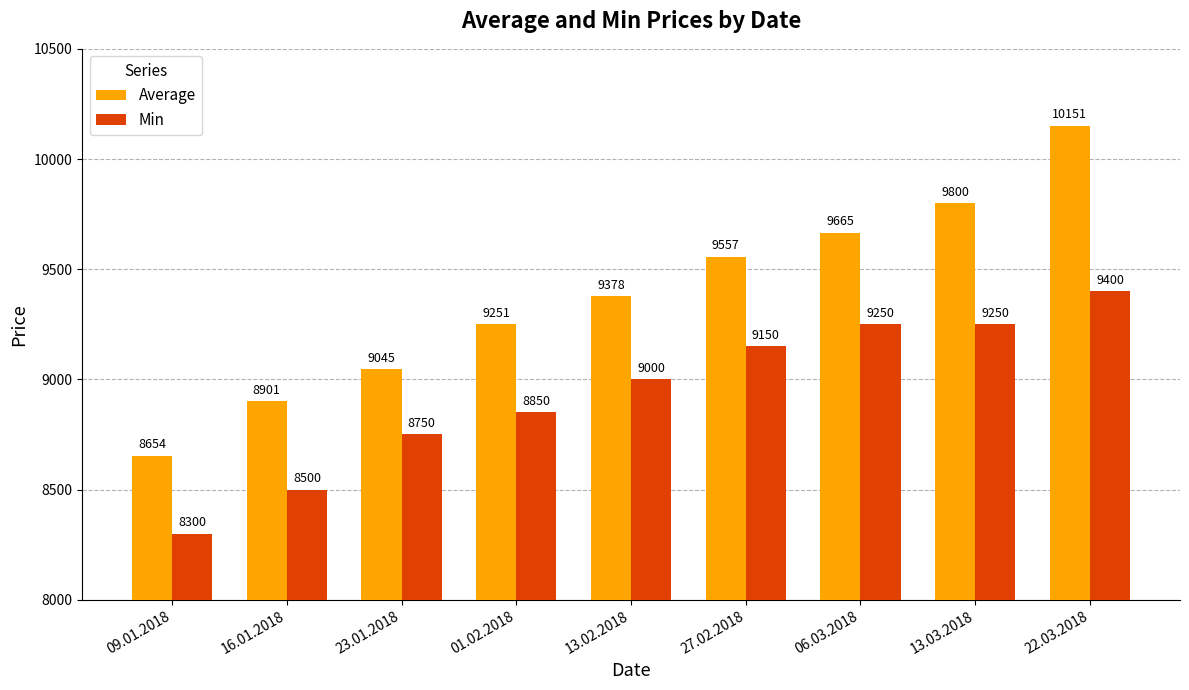

What is the value of the Min bar at the 7th from the left?

9250